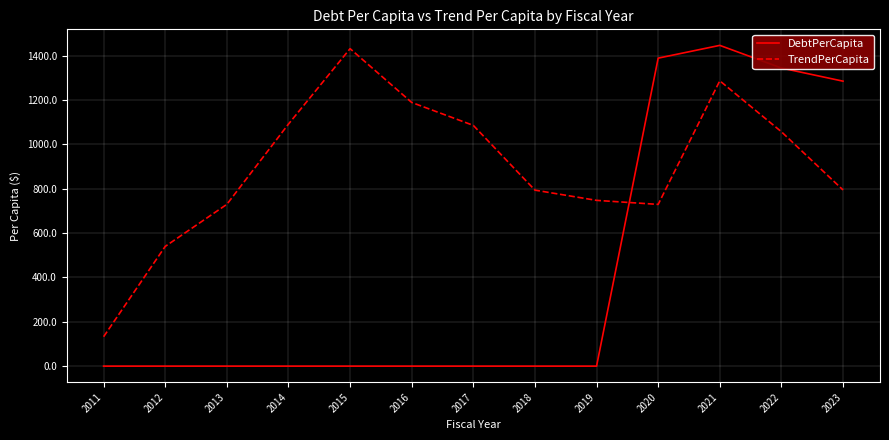

Where is the first local maximum for TrendPerCapita?

2015